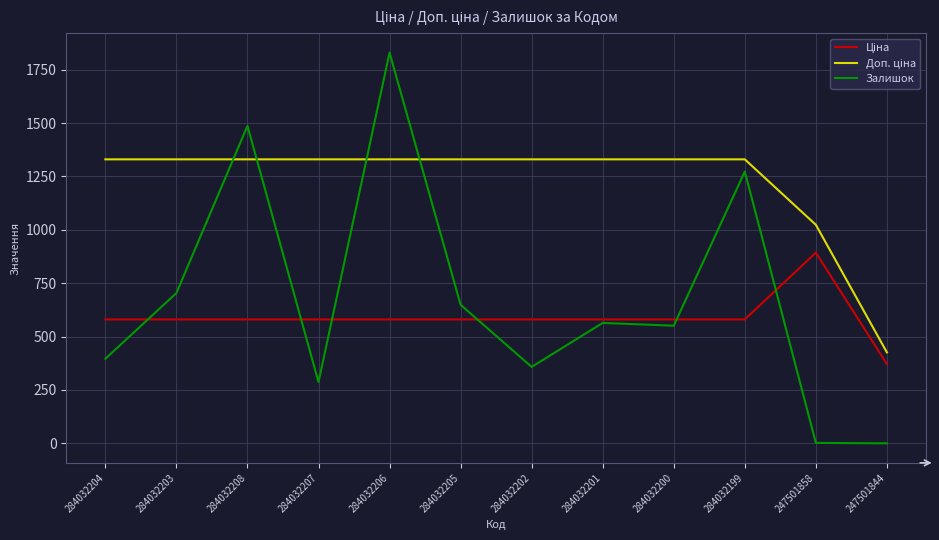

Does the chart display data point markers on the line(s)?

No